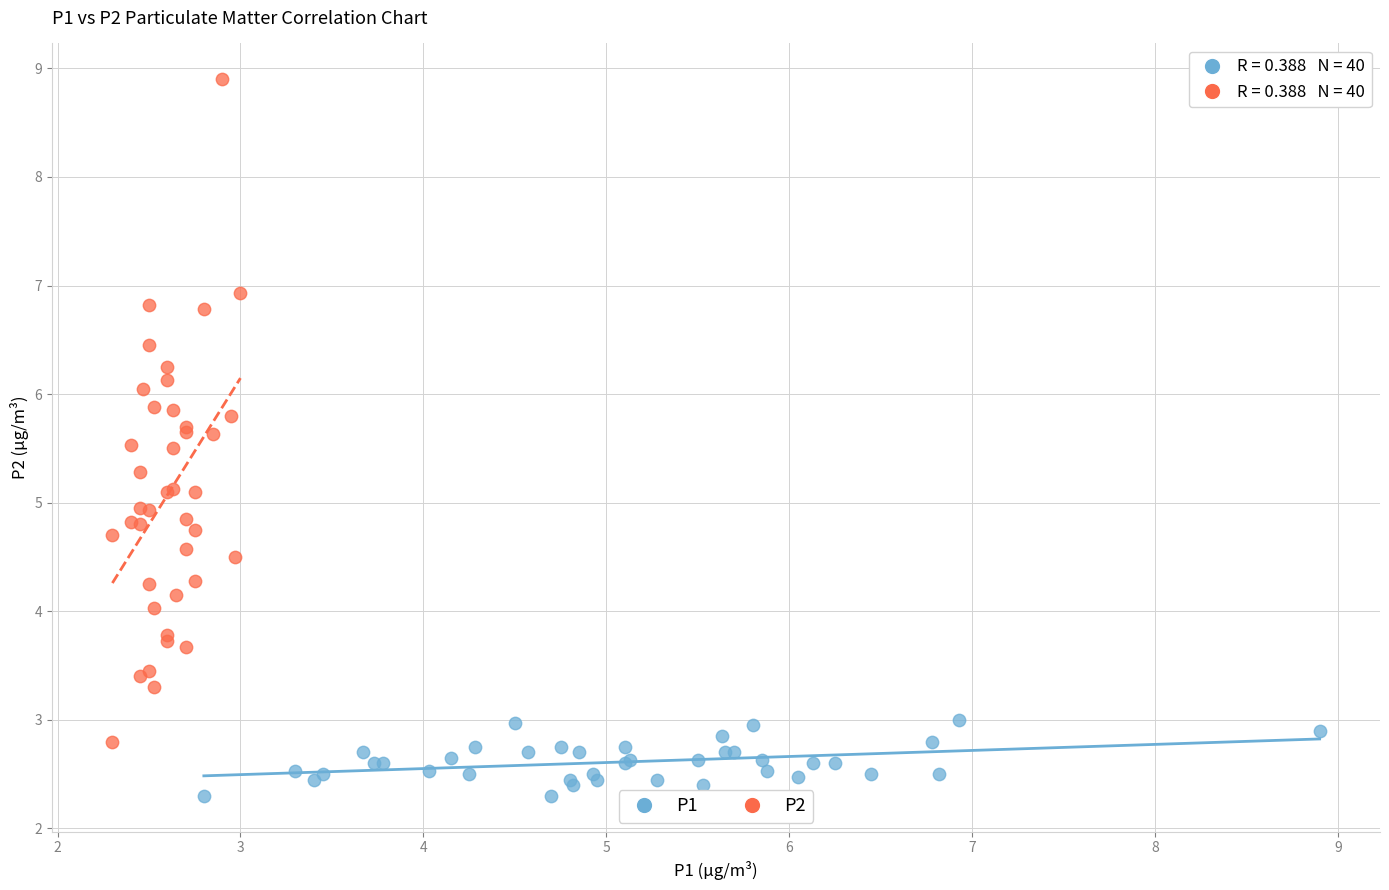

Which series has the largest Y range (max minus min)?

P2